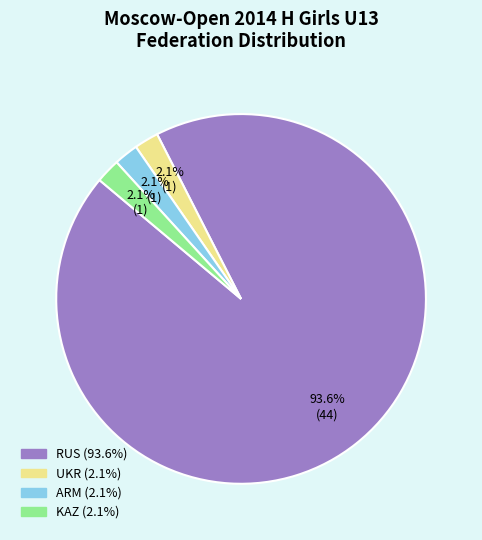

Does any single category account for the majority?

Yes